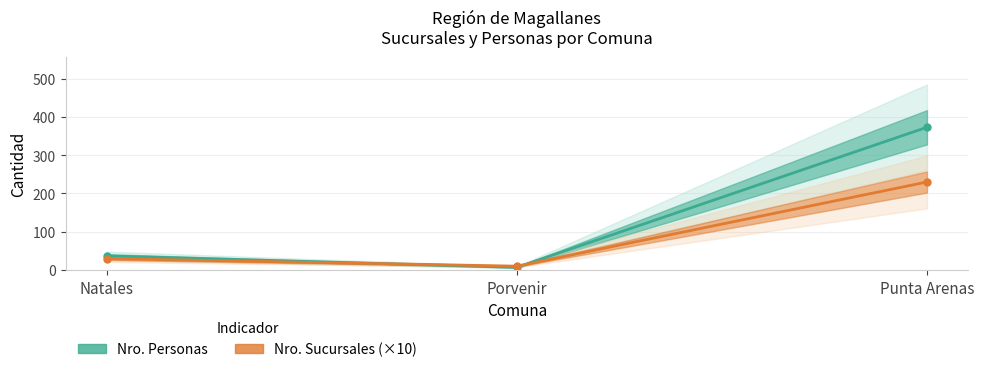

What is the sum of all Nro. Personas values?

417